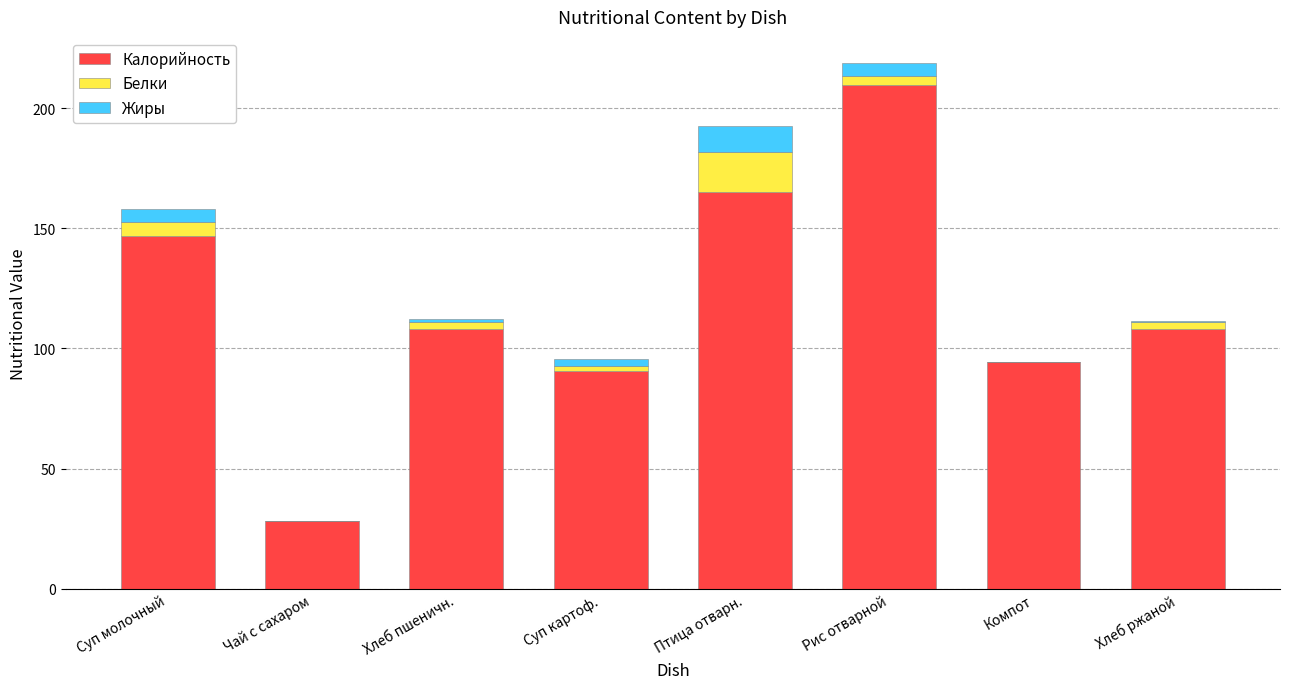

What is the maximum value for Калорийность?

209.7